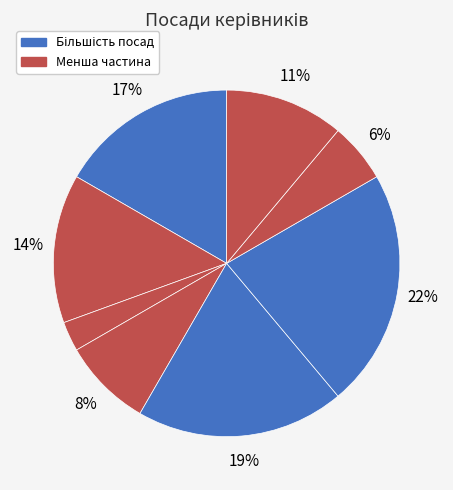

How many slices are in this pie chart?

8